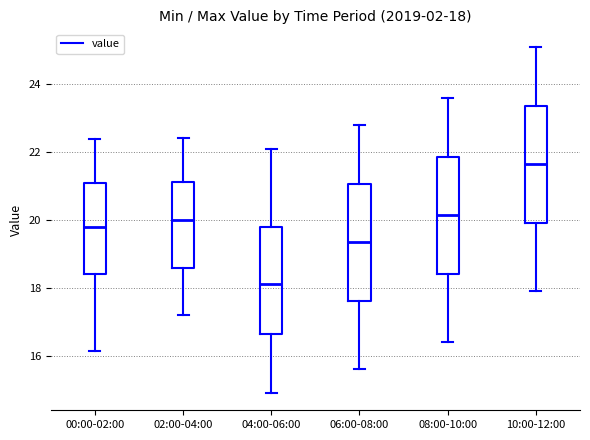

Which box has the highest median line?

10:00-12:00